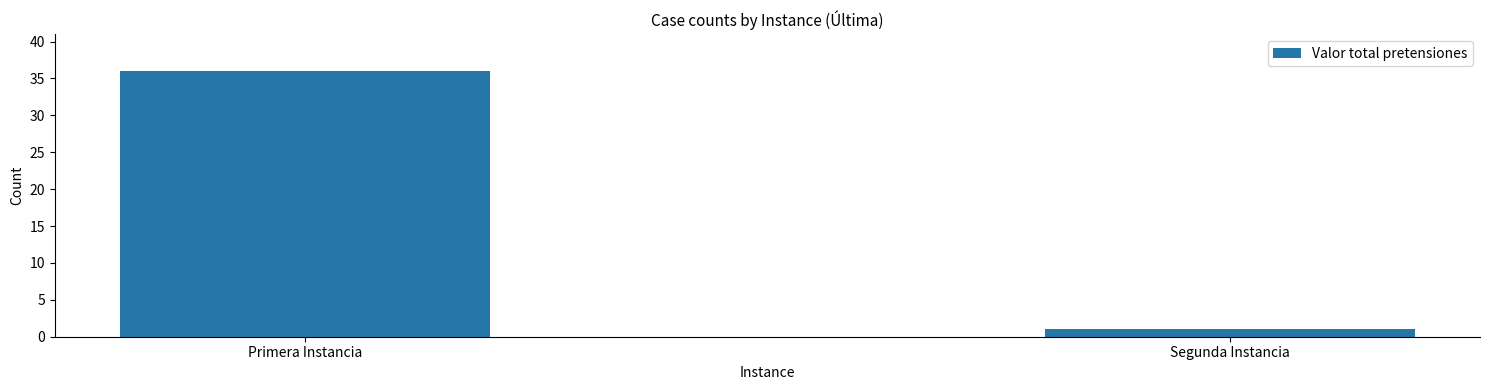

What is the change in value from Primera Instancia to Segunda Instancia?

-35